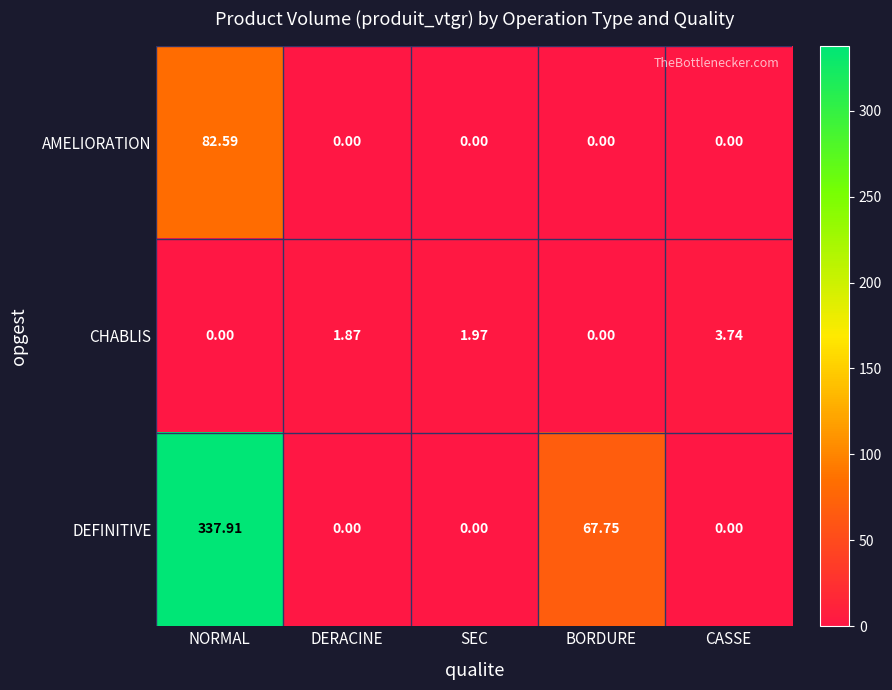

Which category has the highest value across all series?

NORMAL